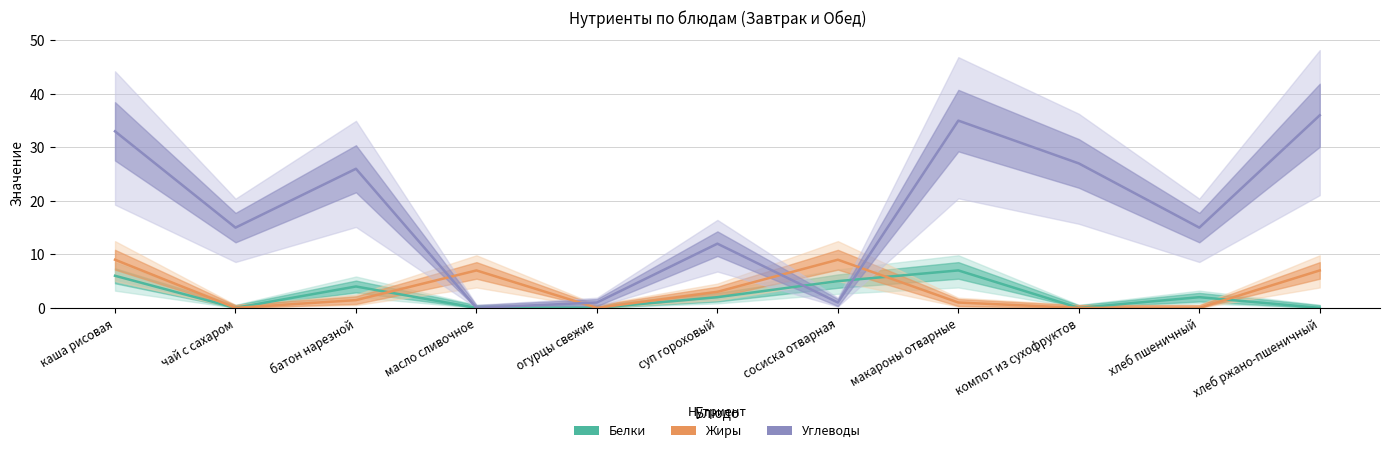

True or false: Белки has a value of 2.5 at чай с сахаром.

False